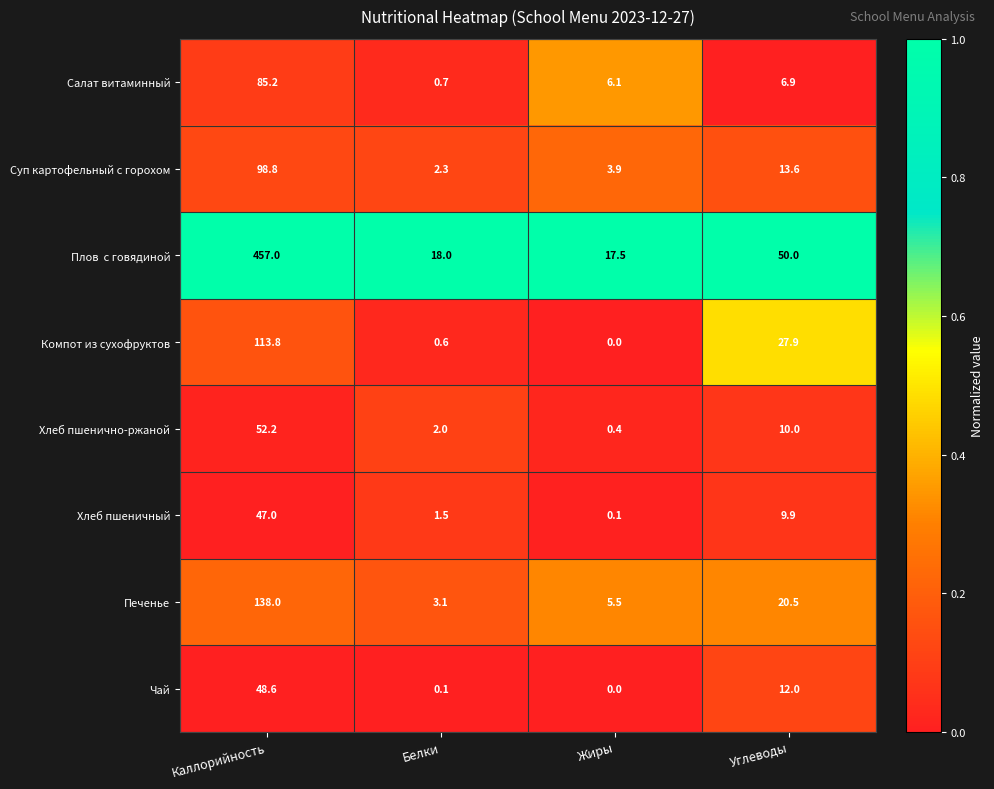

What is the maximum value shown in the chart?

457.0